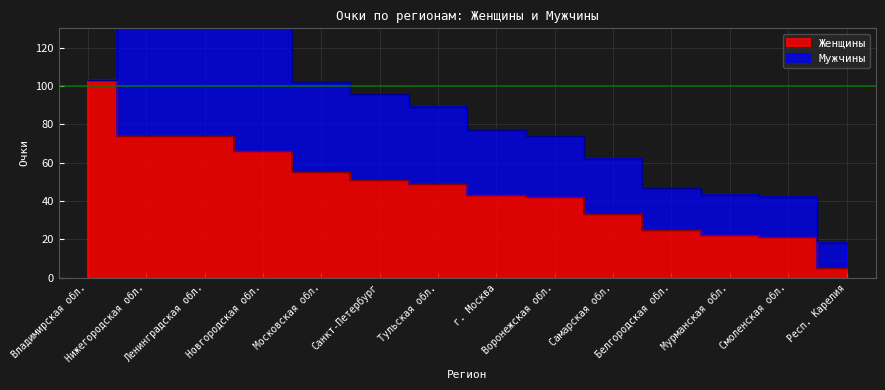

Reading left to right, list all the values displayed in this chart.

103	74	74	66	55	51	49	43	42	33	25	22	21	5